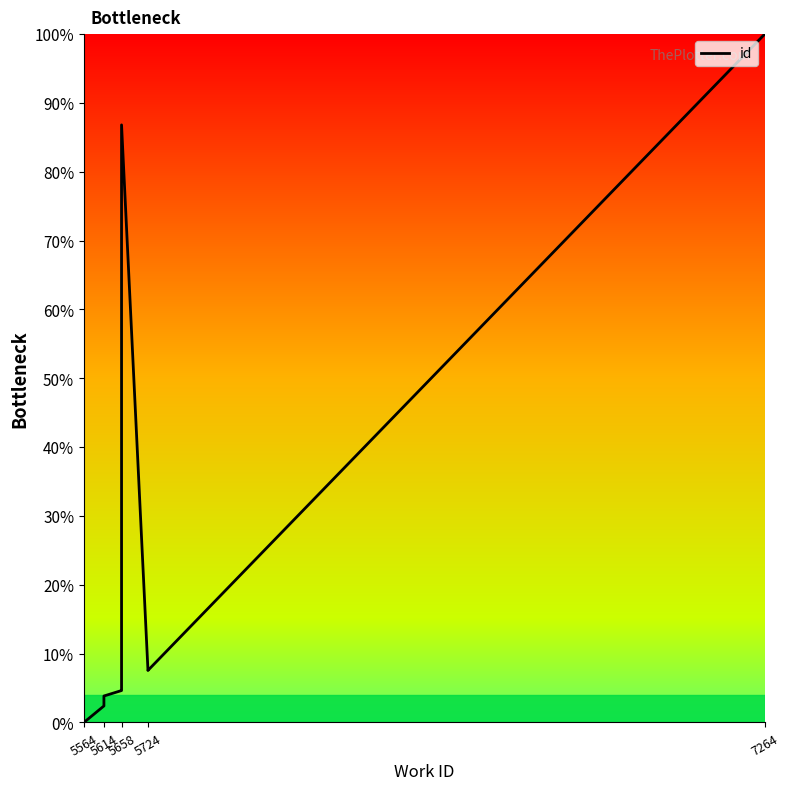

How many points are higher than both their immediate neighbors (excluding endpoints)?

1